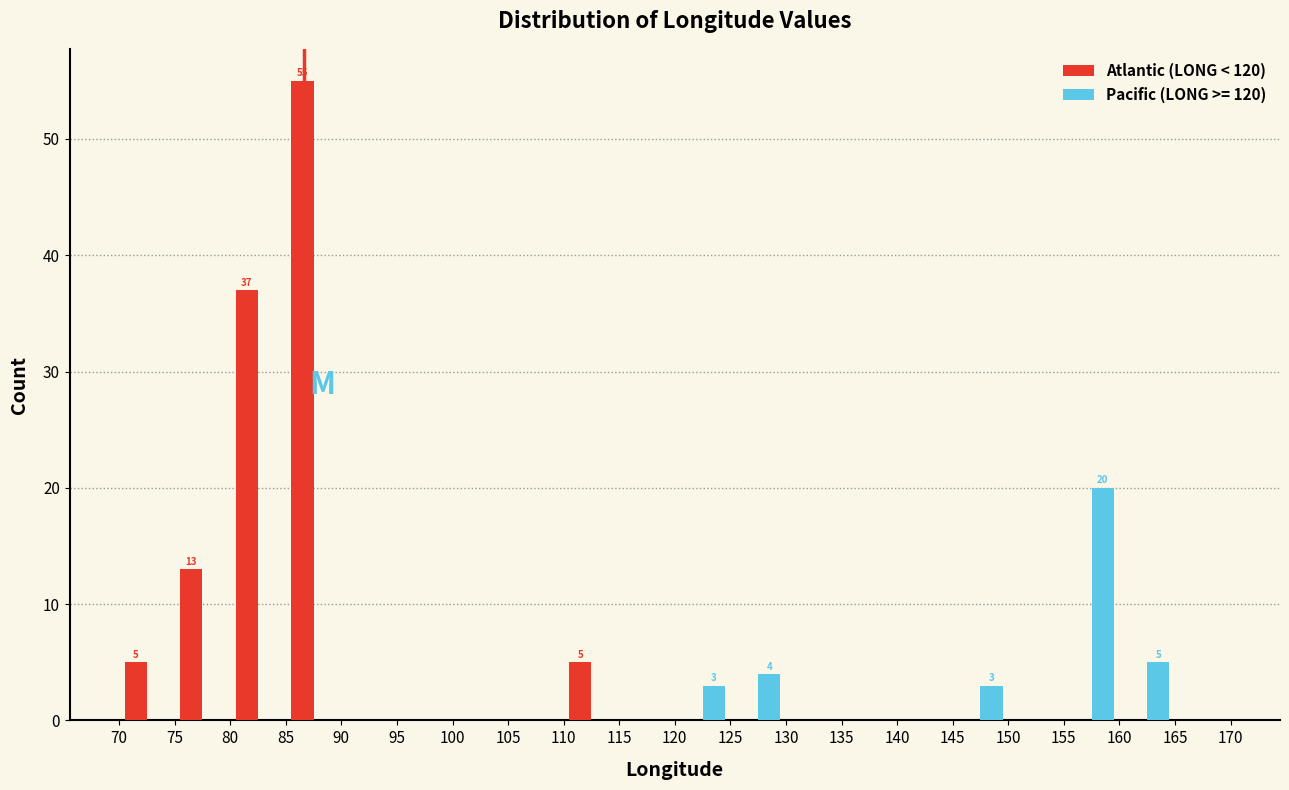

In the Pacific (LONG >= 120) series, which range on the x-axis has the tallest bar?

155 to 160